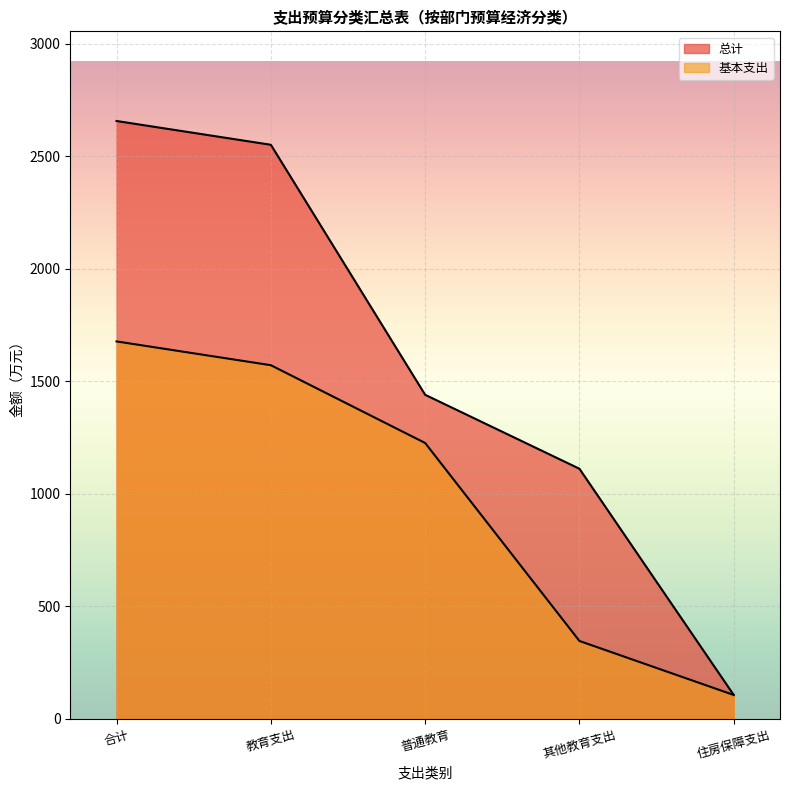

What value does the 总计 series have at 合计?

2656.9